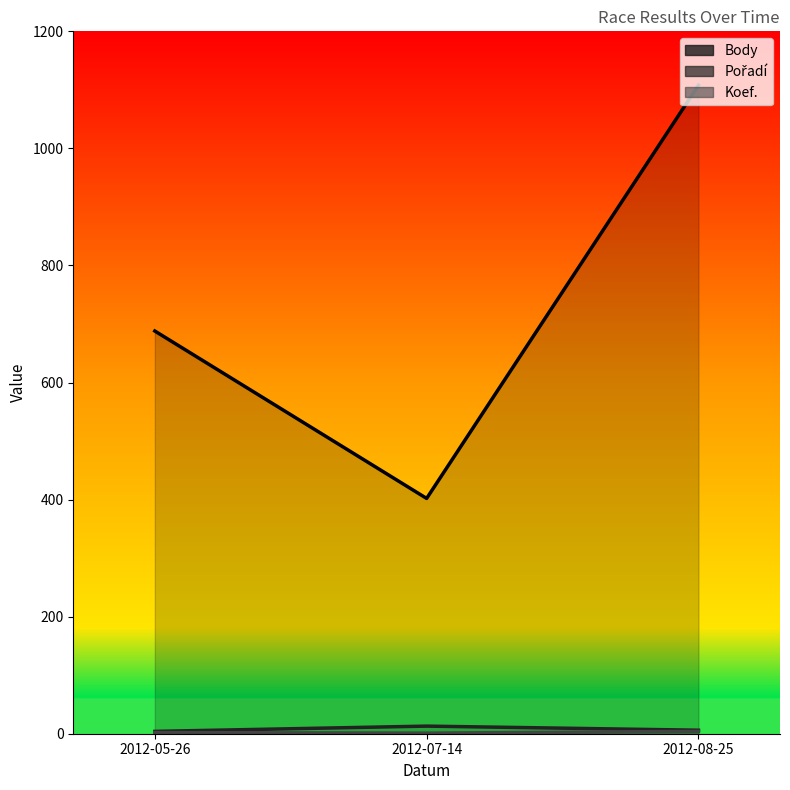

Count the Koef._line values in the range 1 to 4.

3